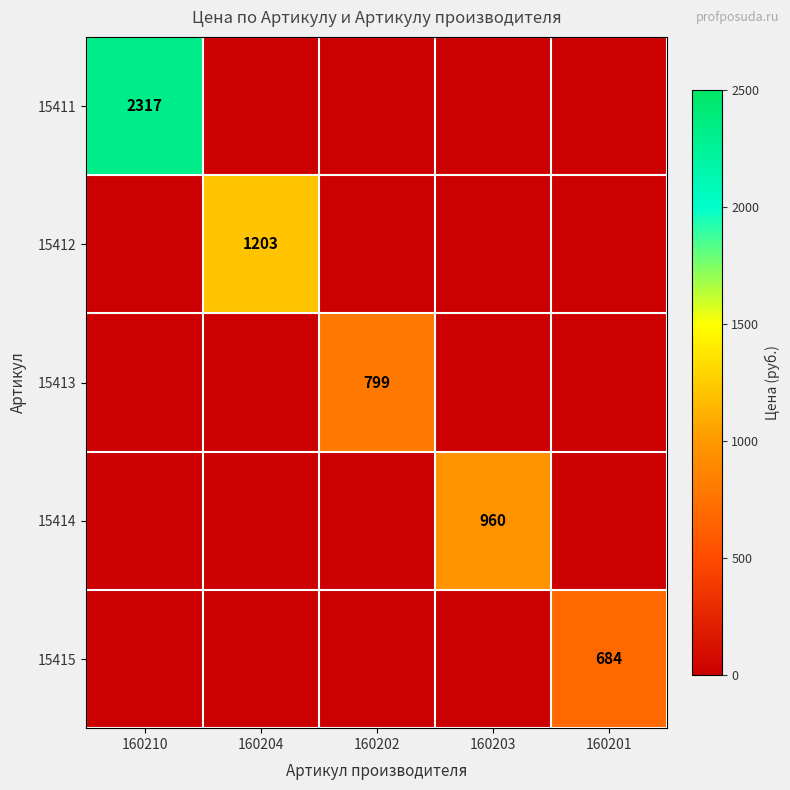

The value of 15415 at 160201 is 195. True or false?

False